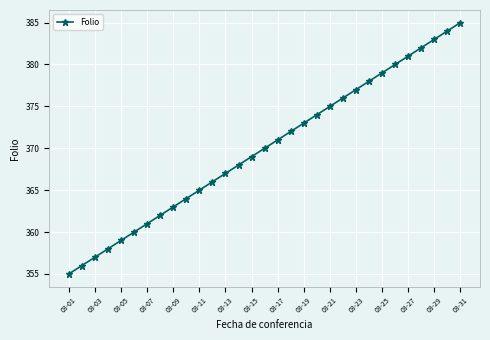

What is the minimum value shown in the chart?

355